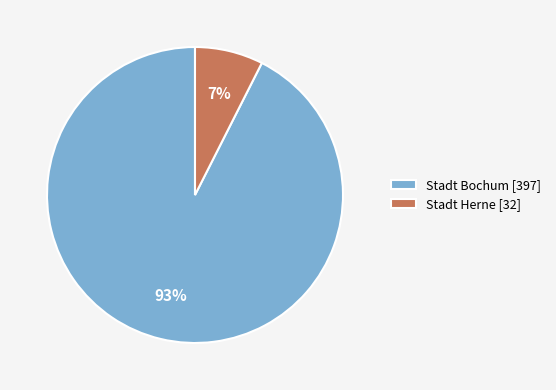

The Stadt Bochum slice represents 87% of the pie. True or false?

False